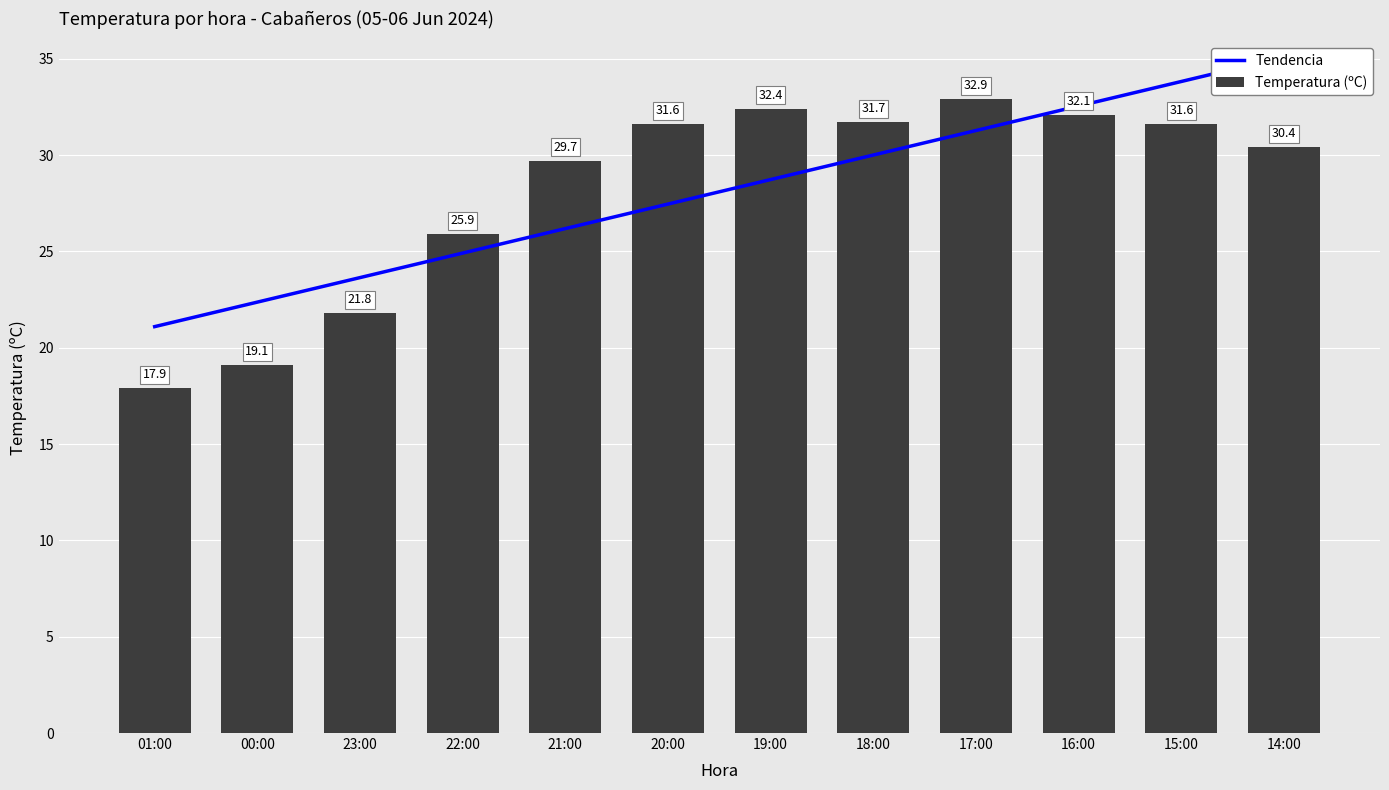

Reading left to right, extract all data points from this chart.

Tendencia: 01:00=21.1	00:00=22.4	23:00=23.6	22:00=24.9	21:00=26.2	20:00=27.5	19:00=28.7	18:00=30.0	17:00=31.3	16:00=32.5	15:00=33.8	14:00=35.1
Temperatura (ºC): 01:00=17.9	00:00=19.1	23:00=21.8	22:00=25.9	21:00=29.7	20:00=31.6	19:00=32.4	18:00=31.7	17:00=32.9	16:00=32.1	15:00=31.6	14:00=30.4